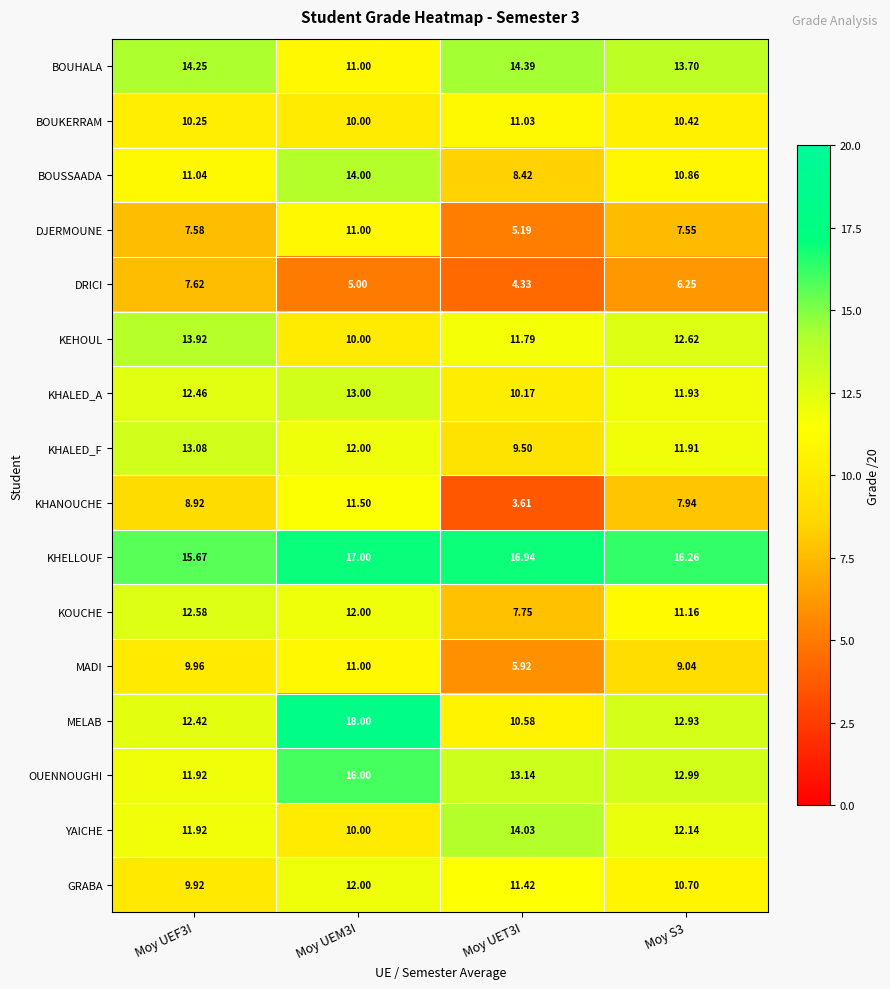

Which series has the largest total across all categories?

KHELLOUF